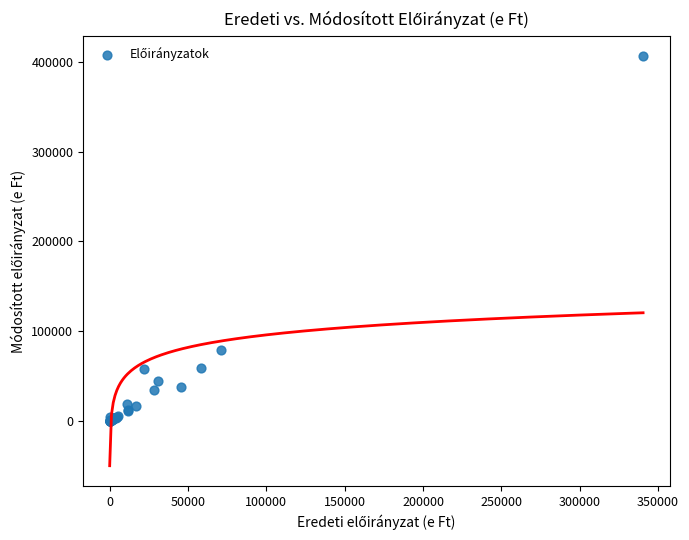

What Y value in the scatter plot is closest to 202951?

79523